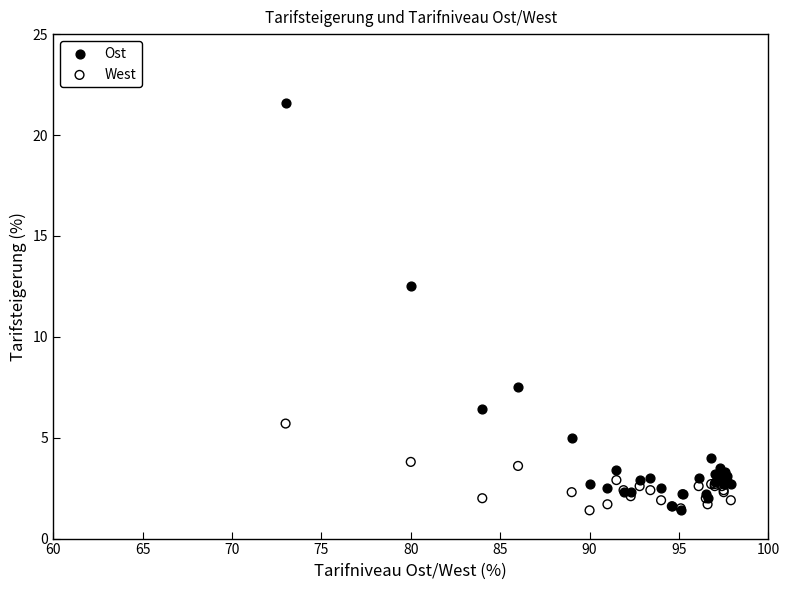

In the Ost series, what Y value is closest to 11?

12.5